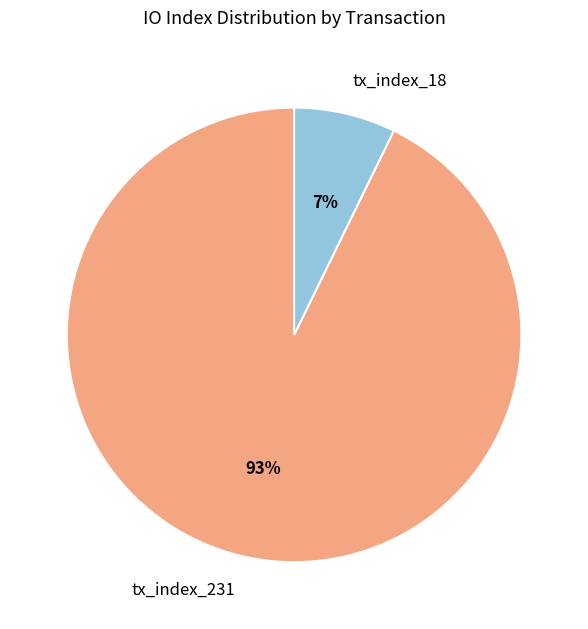

Does tx_index_231 account for over 50% of the chart?

Yes